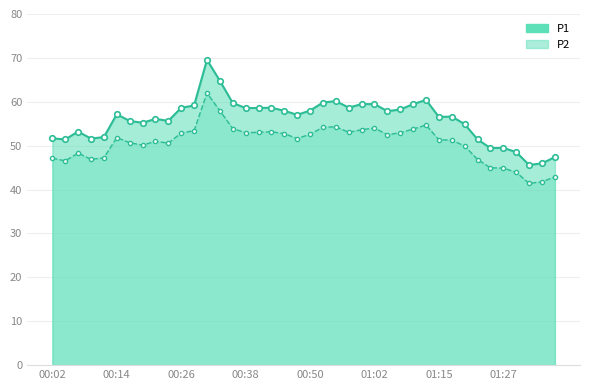

What is the lowest value of the P2 series?

41.4